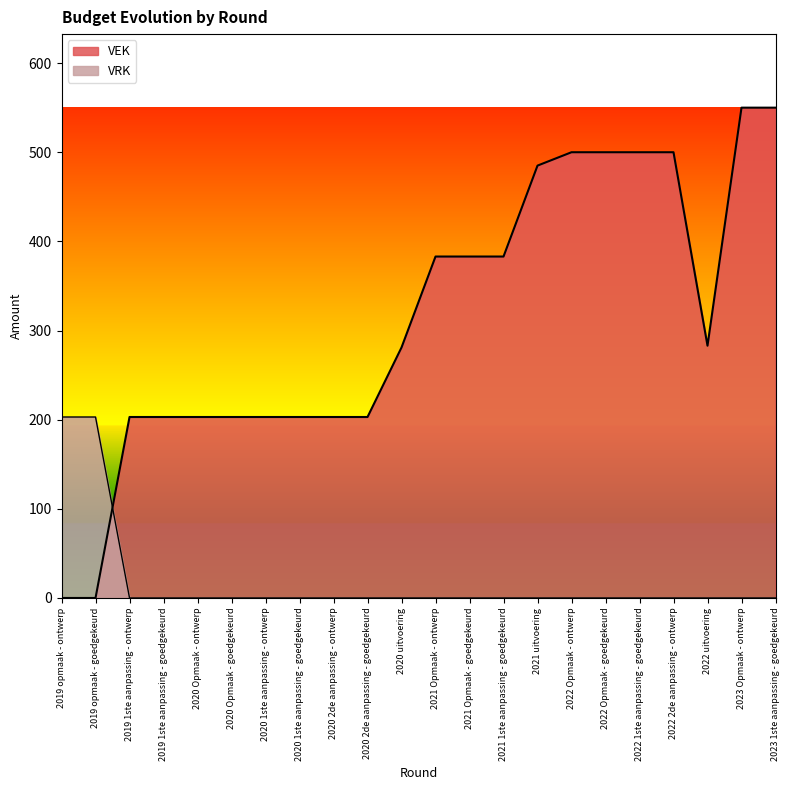

At which category is the sum across all series the highest?

2023 Opmaak - ontwerp